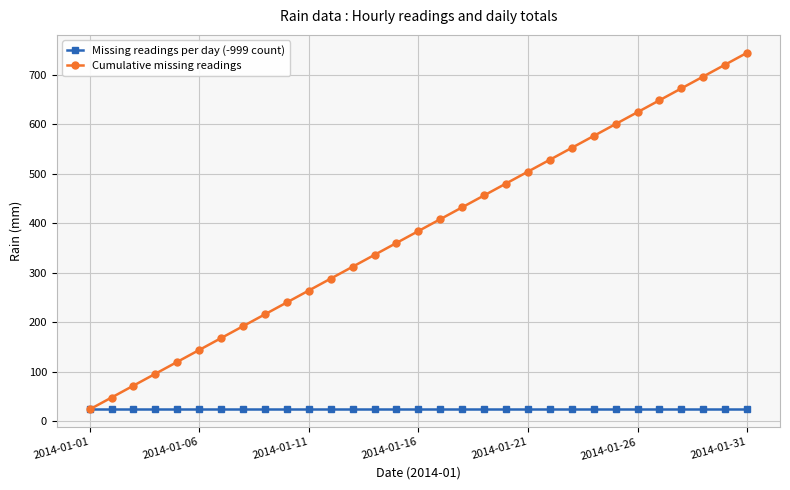

Which series has the largest total across all categories?

Cumulative missing readings